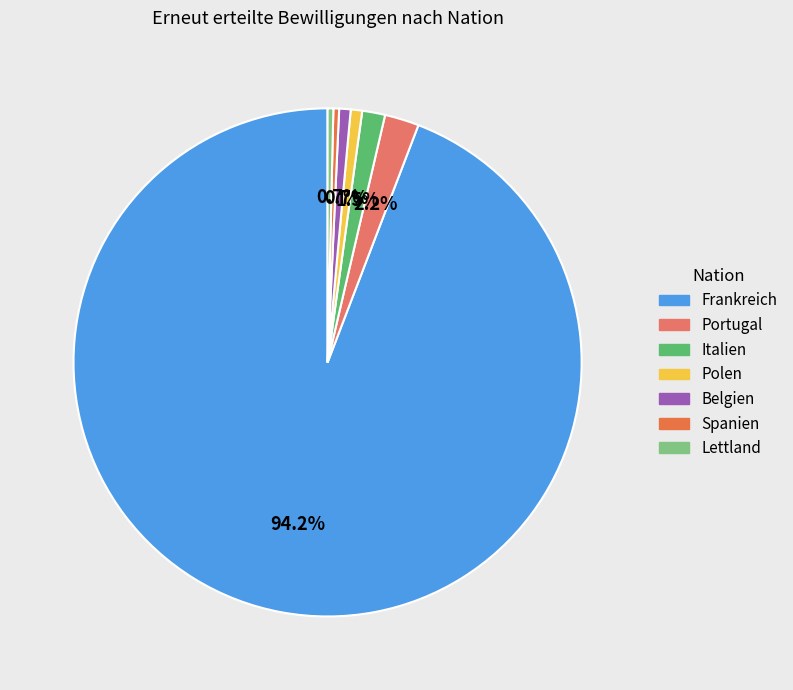

How many slices are in this pie chart?

7